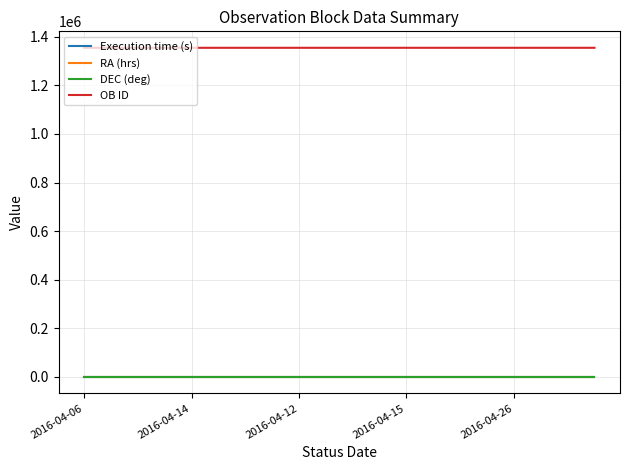

What are all the series names shown in the legend?

Execution time (s), RA (hrs), DEC (deg), OB ID